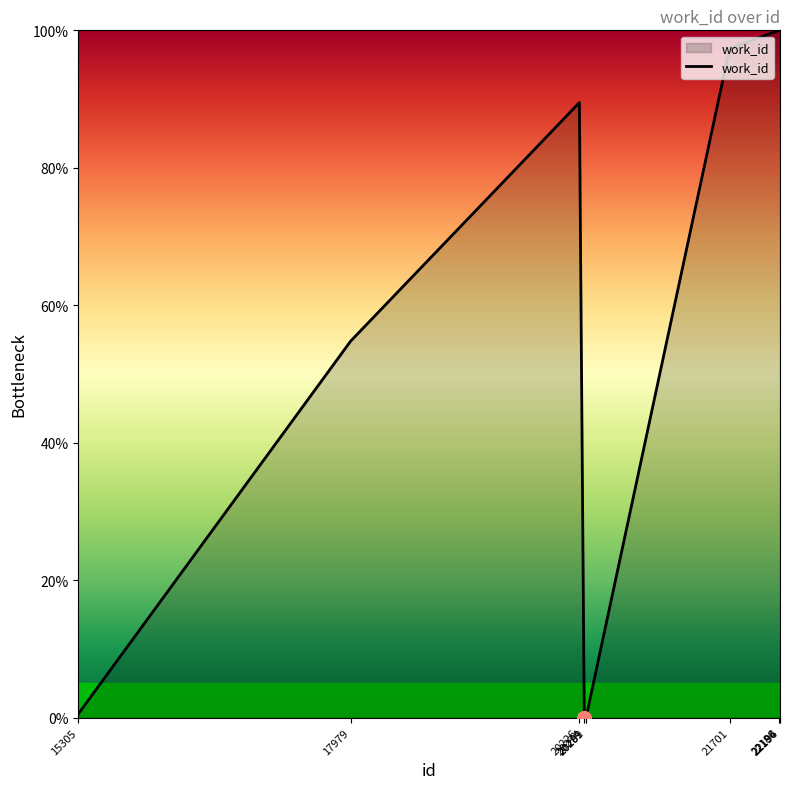

At which category does the data reach its first local peak?

20226